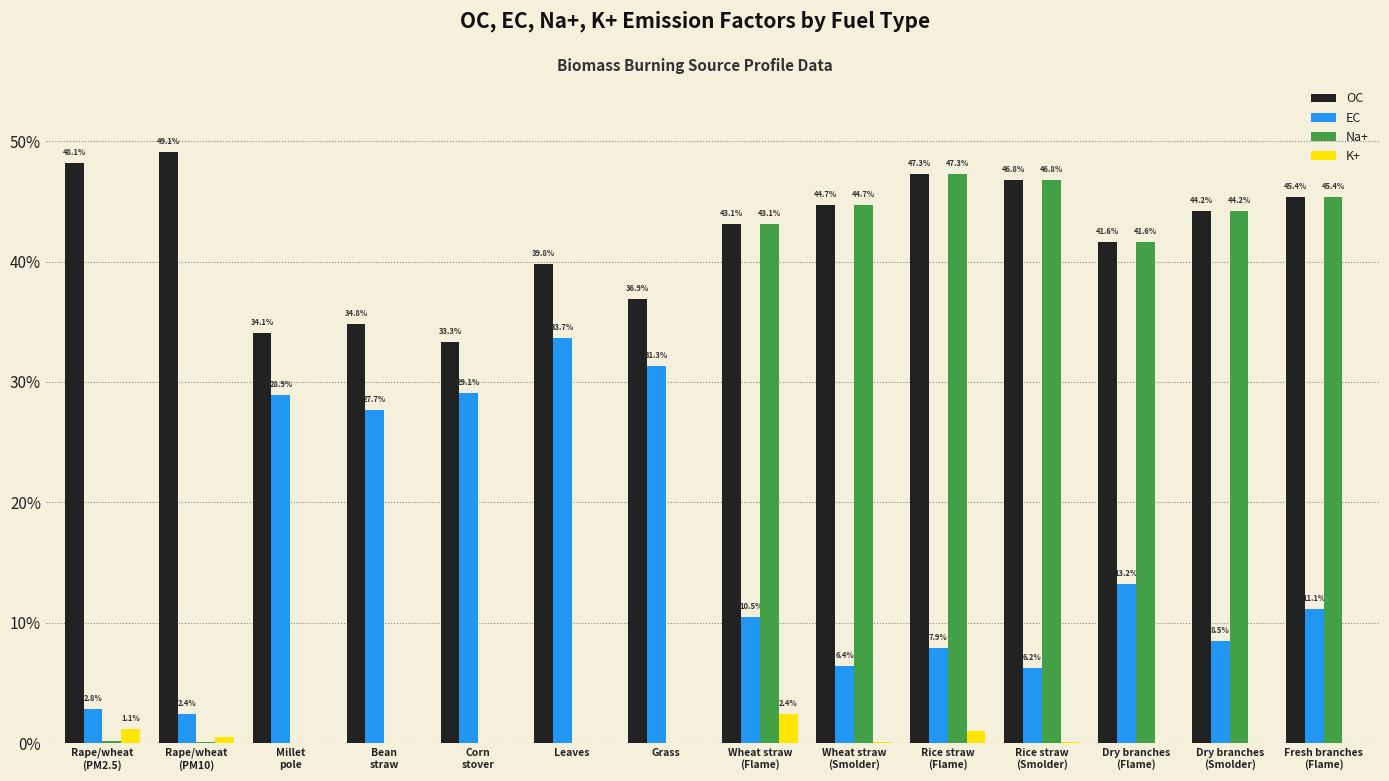

What is the label of the 2nd bar from the left?

Rape/wheat
(PM10)